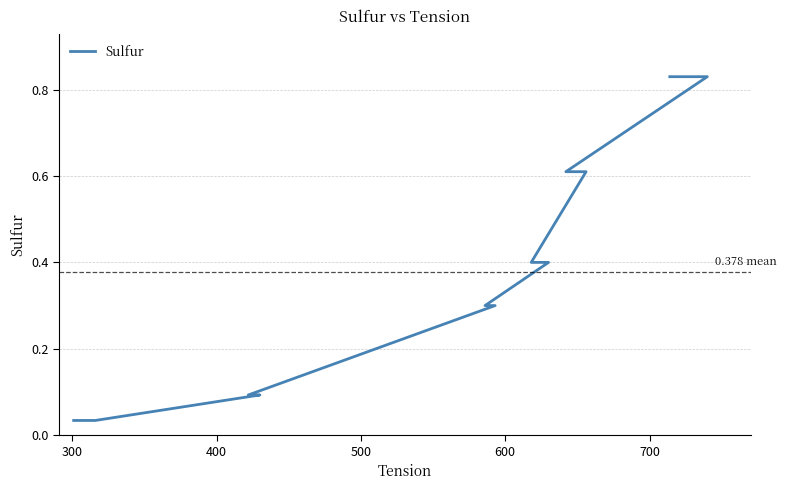

What is the difference between the maximum and minimum values?

0.8